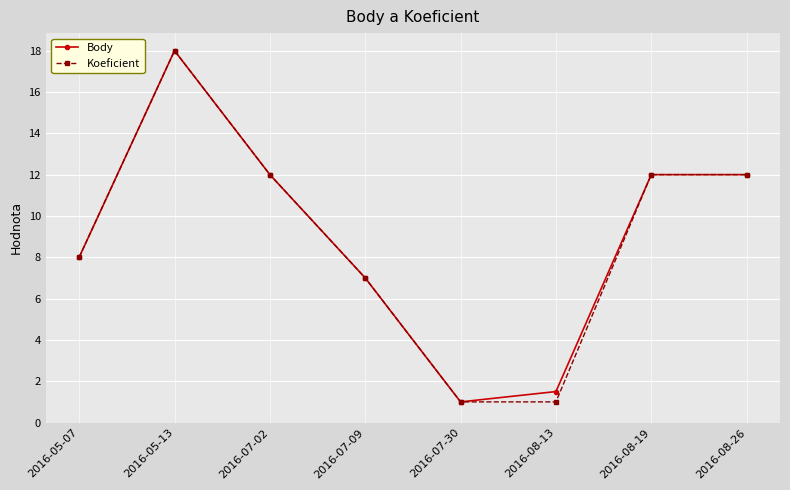

What is the value of the Koeficient point at the 4th from the left?

7.0